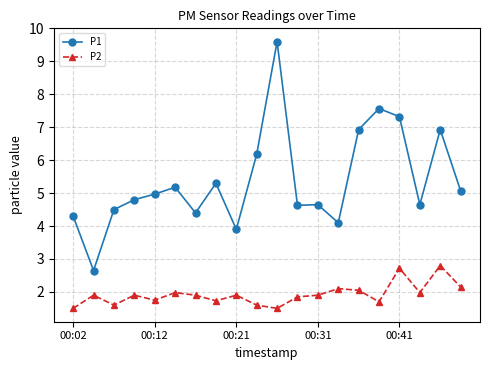

How many categories are shown in the chart?

20